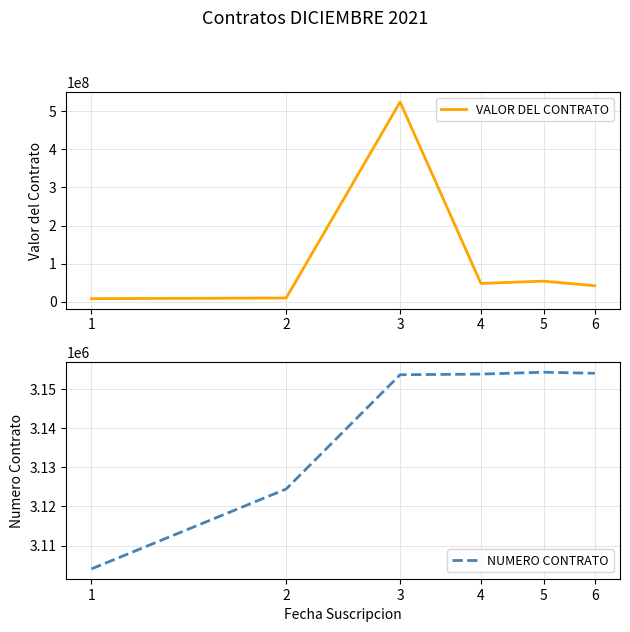

True or false: NUMERO CONTRATO and VALOR DEL CONTRATO intersect in this chart.

False